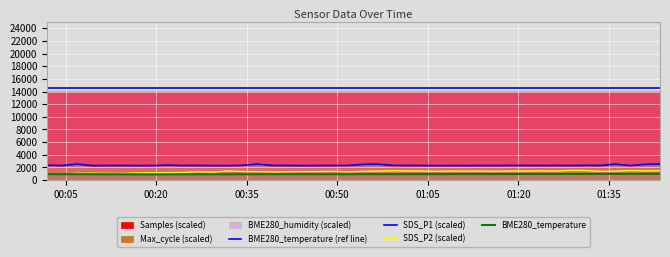

Which series has the largest range (max minus min)?

SDS_P2 (scaled)